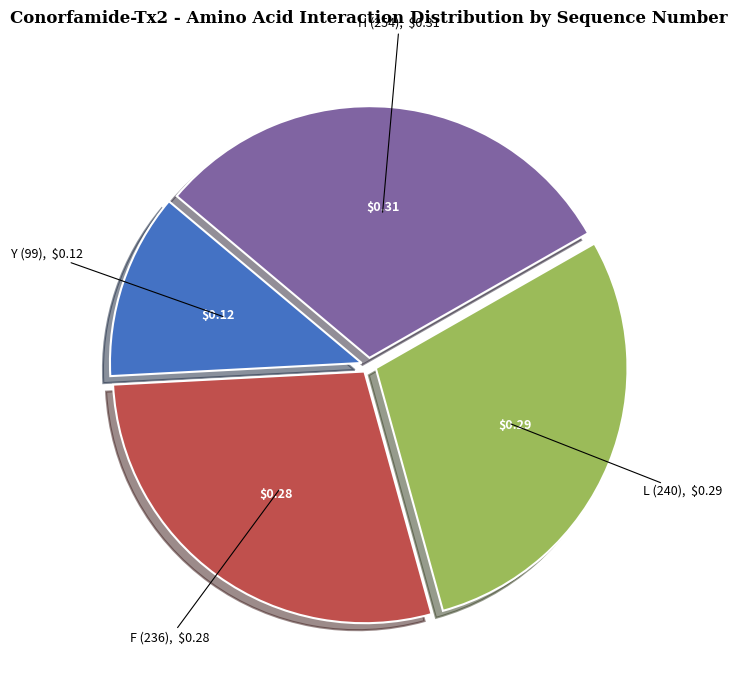

Does any single category account for the majority?

No